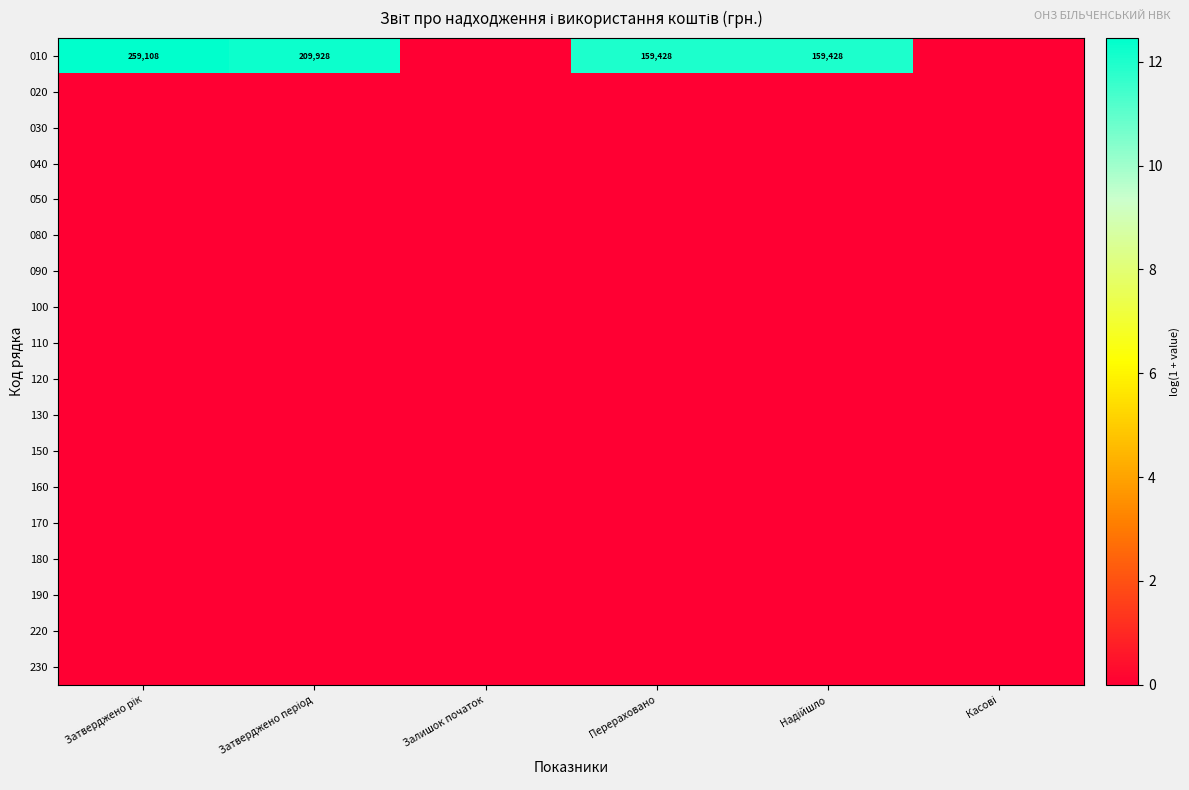

Between Затверджено період and Надійшло, which is larger?

Затверджено період